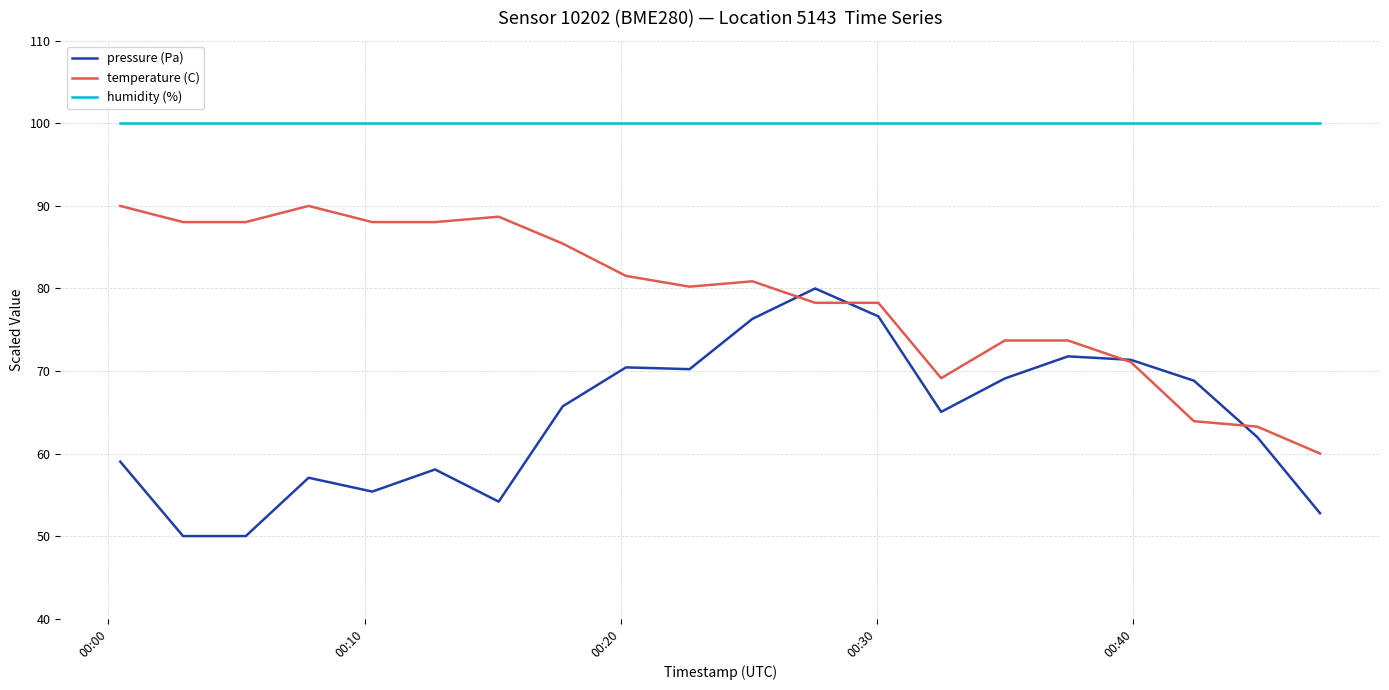

List the series in order of their peak value, lowest first.

pressure (Pa), temperature (C), humidity (%)